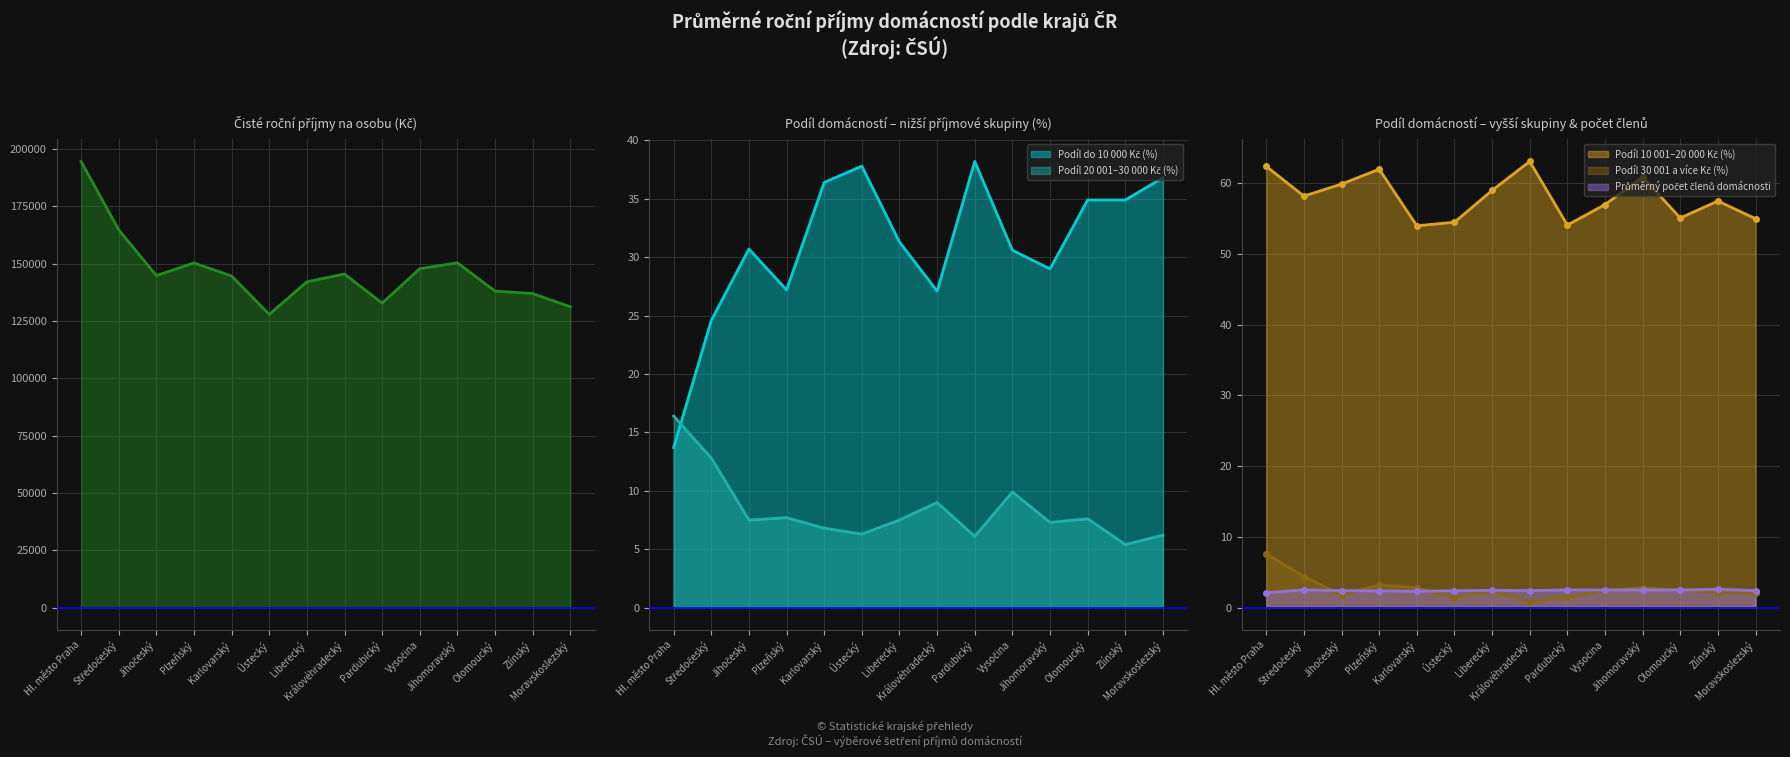

Which series has the largest total across all categories?

Čisté roční příjmy na osobu (Kč)